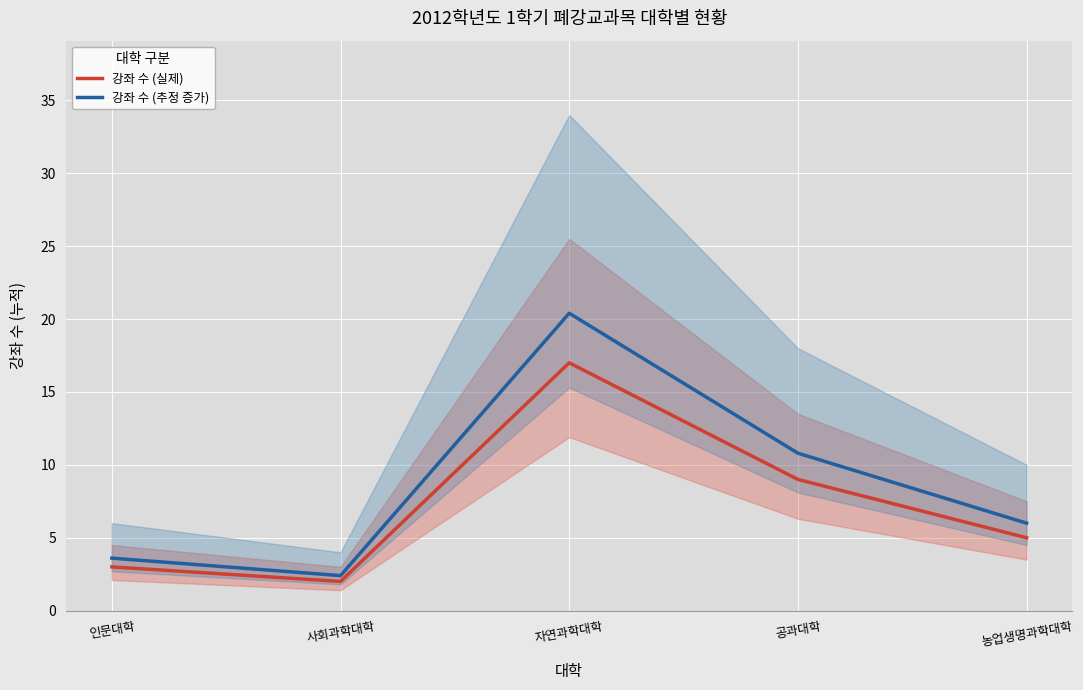

What is the label of the 5th point from the left?

농업생명과학대학